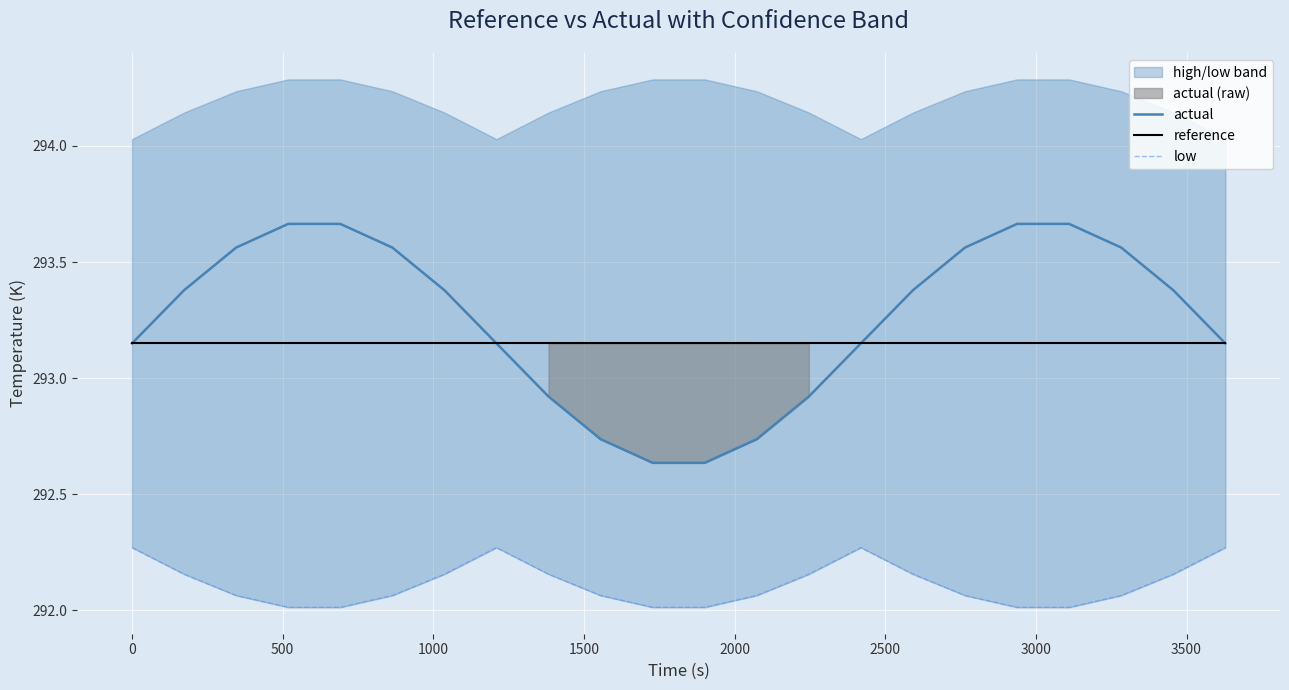

Is the value of reference at 10 greater than the value of actual at 17?

No